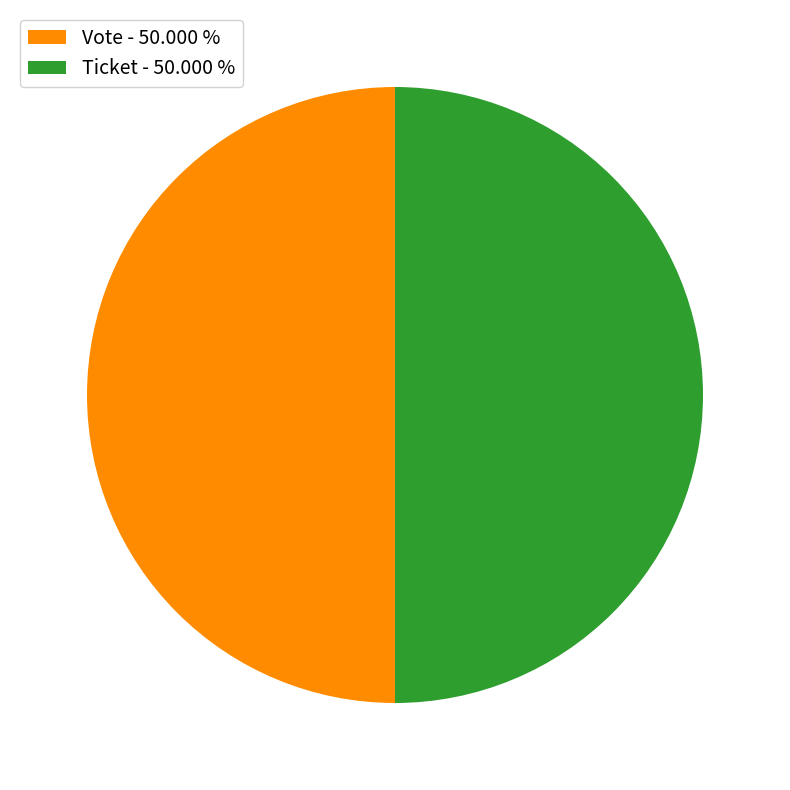

Approximately how many times larger is the value at Vote - 50.000 % compared to Ticket - 50.000 %?

1.0